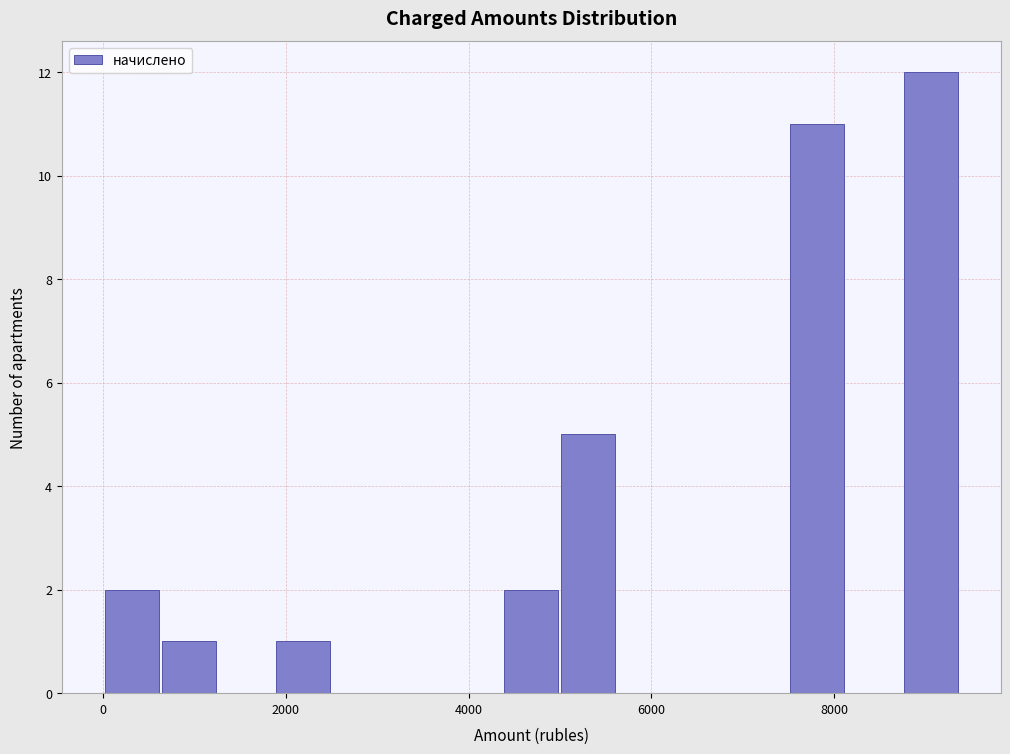

Read against the x-axis, roughly where is the centre of the tallest bar?

9000